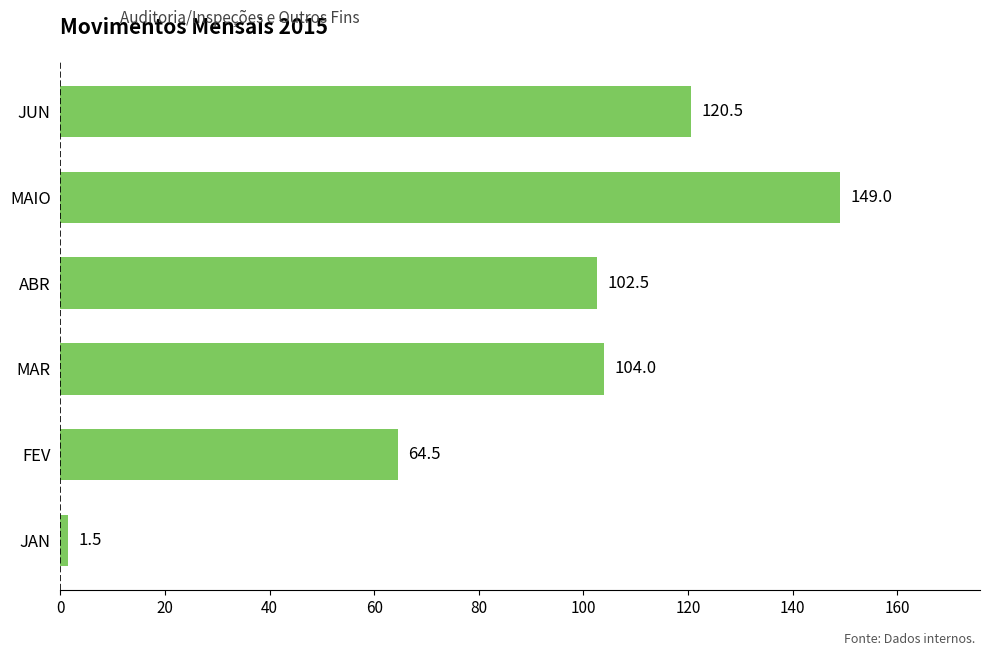

List the labels in order of value, largest first.

MAIO, JUN, MAR, ABR, FEV, JAN